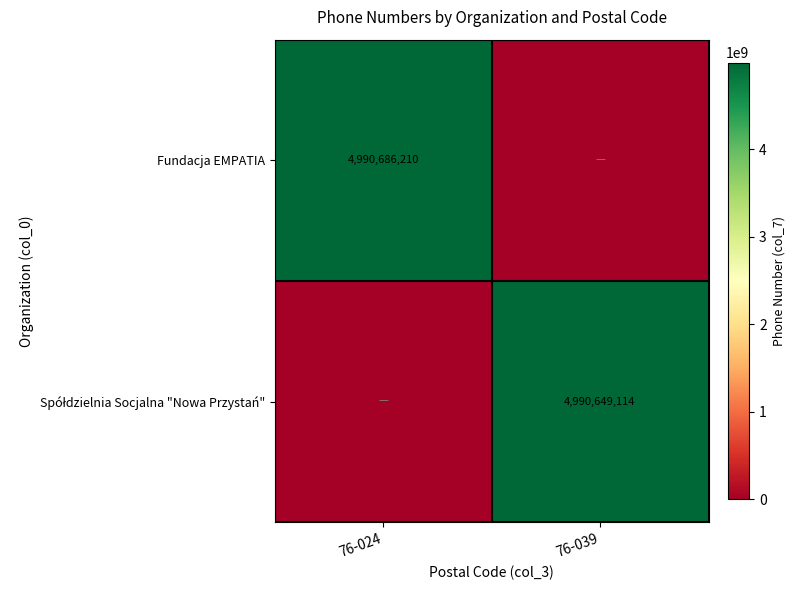

At which category is the sum across all series the highest?

76-024